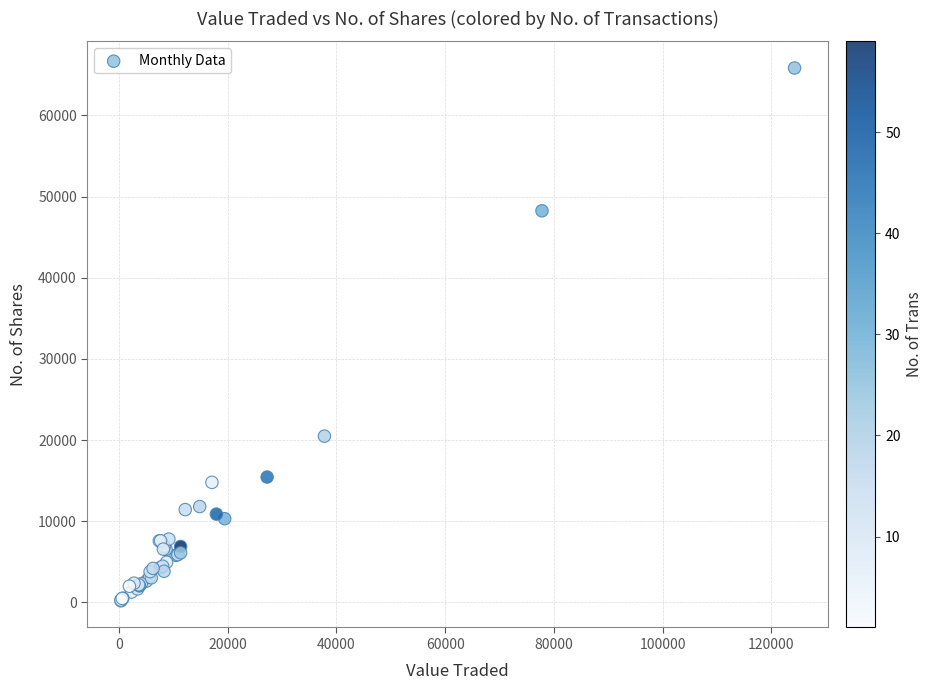

What Y value in the scatter plot is closest to 33017?

20486